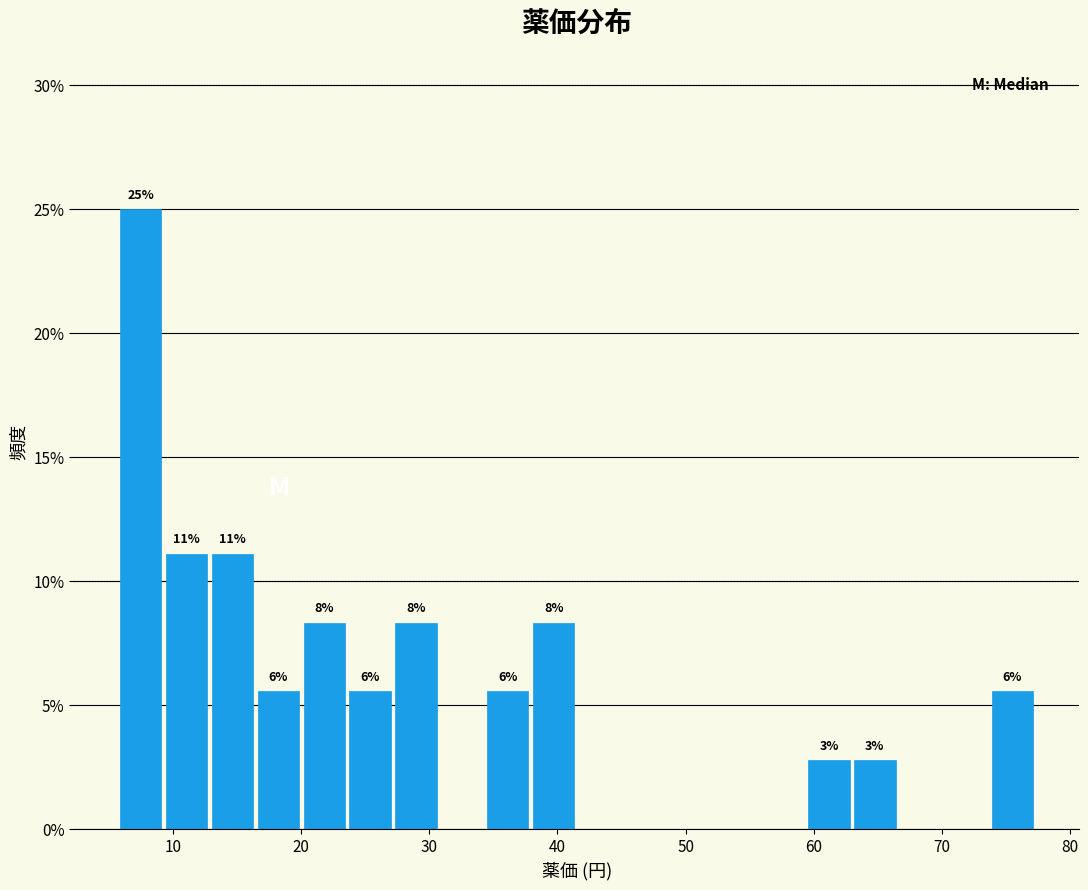

Around what value on the x-axis is the tallest bar? Give the approximate position of its centre, as read against the axis.

7